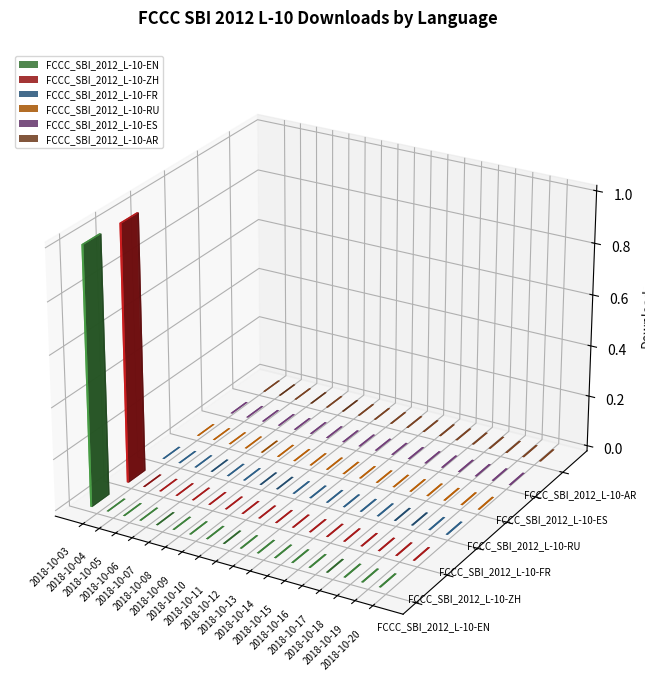

Which category has the lowest value in the FCCC_SBI_2012_L-10-RU series?

2018-10-03